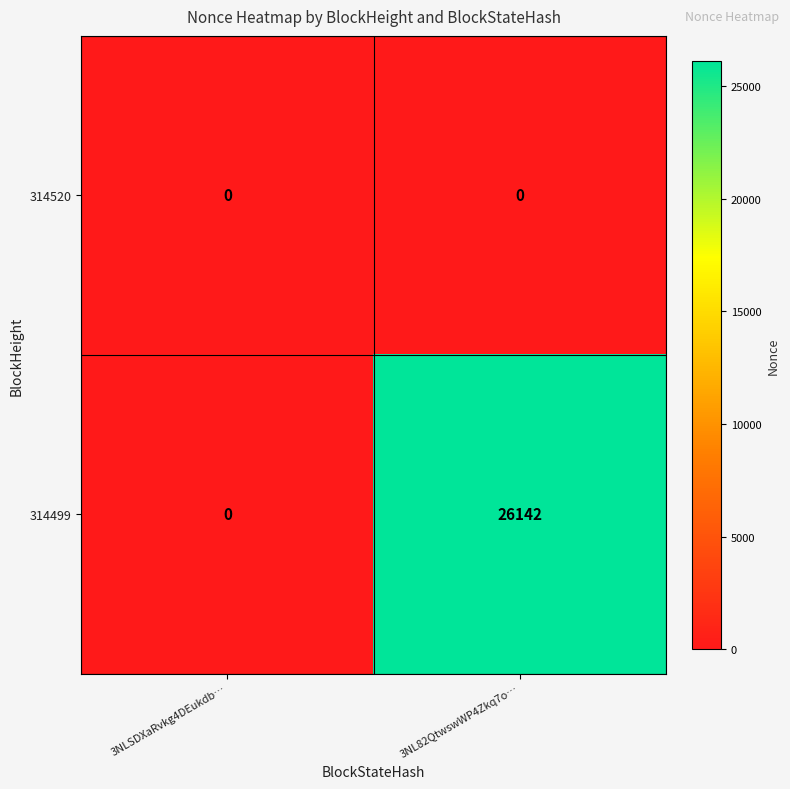

Reading left to right, extract all data points from this chart.

314520: 0	0
314499: 0	26142